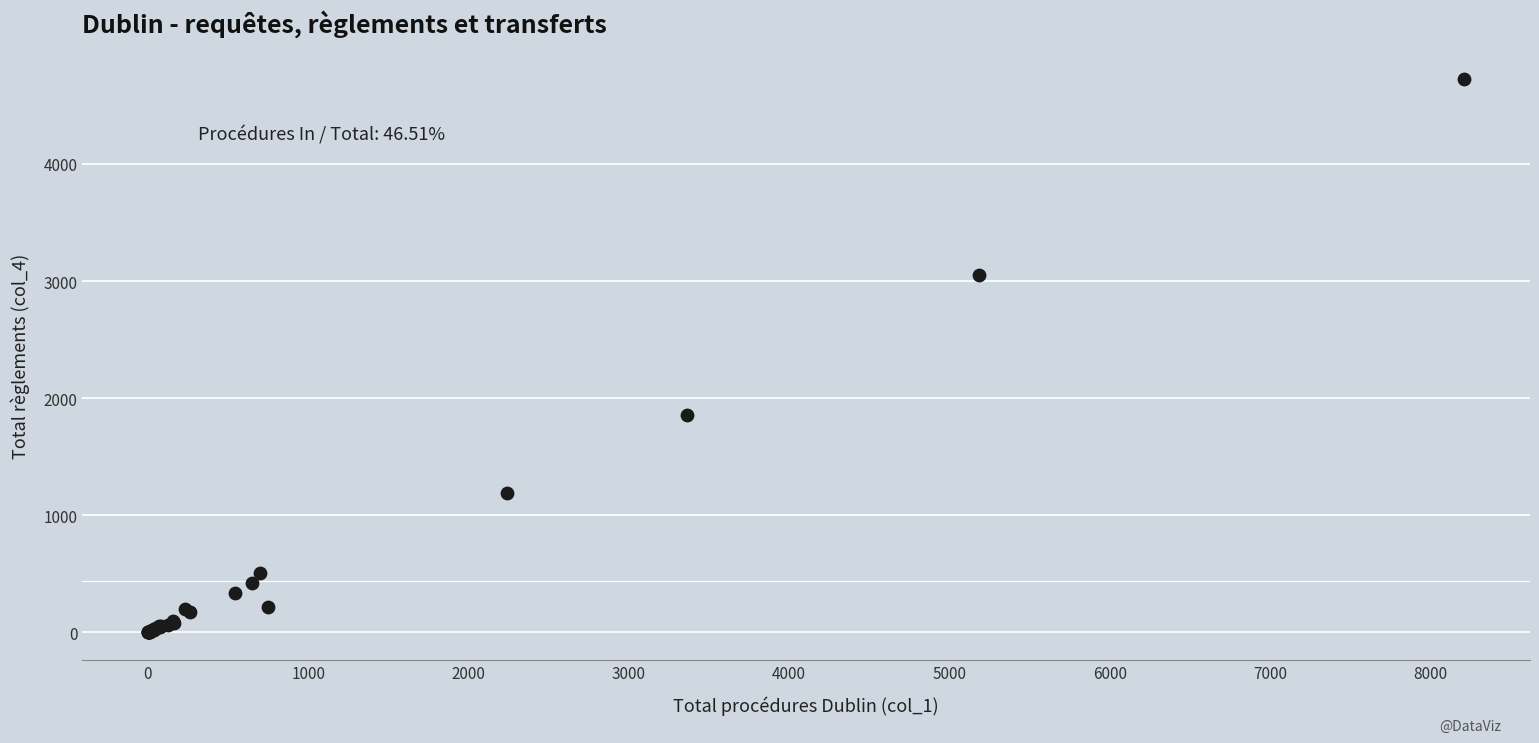

What Y value in the scatter plot is closest to 2365?

1861